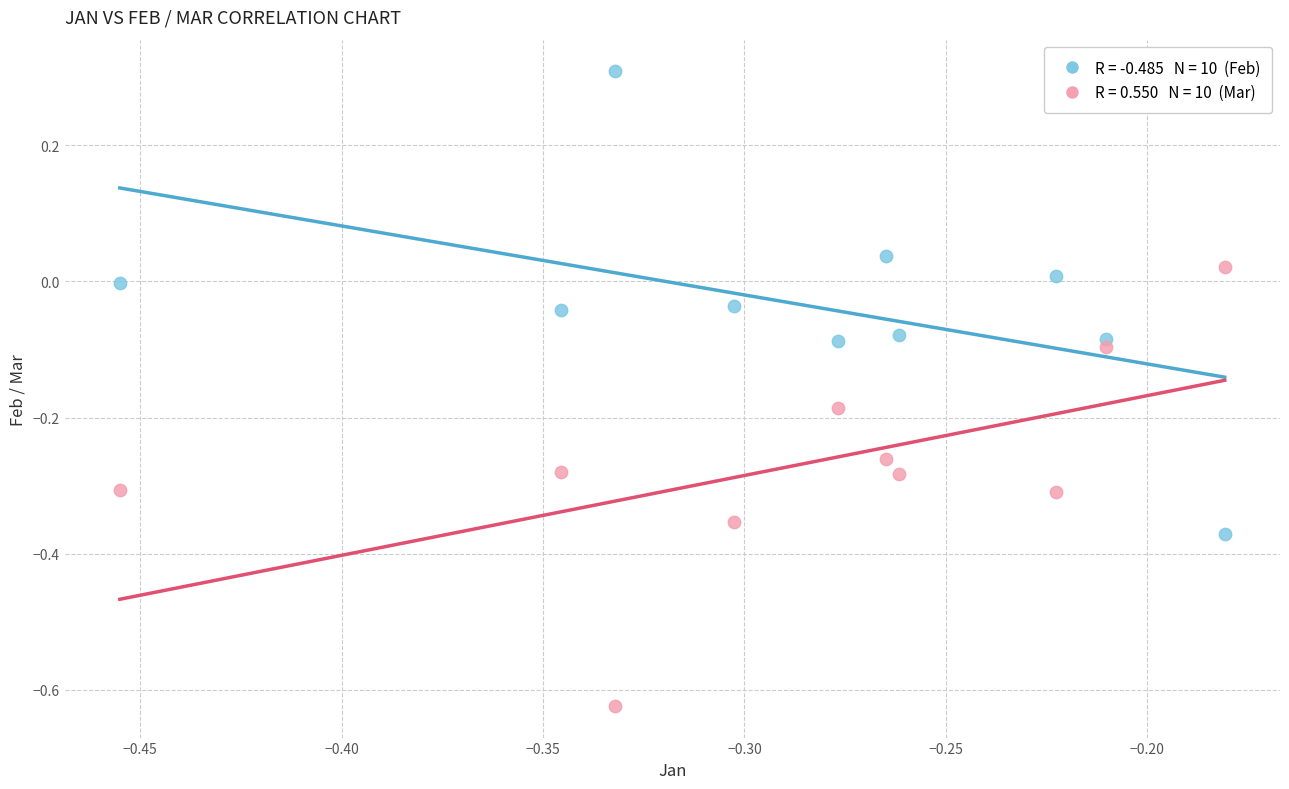

Across all data points, what is the range of Y values (max minus min)?

0.9